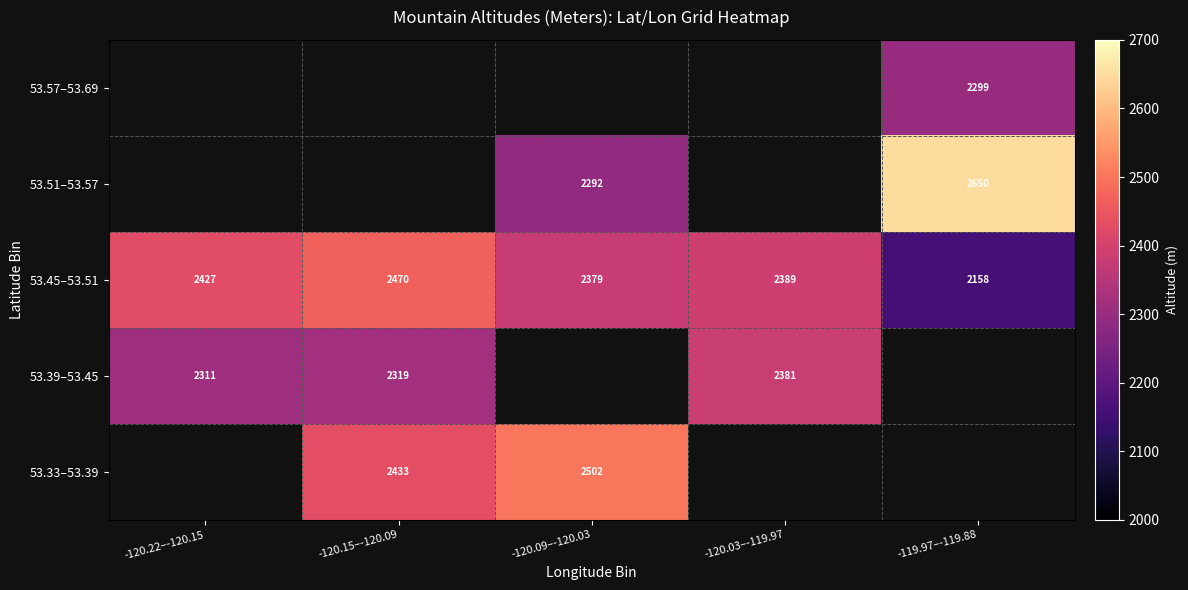

How many values in the 53.45–53.51 series are below 2389?

2